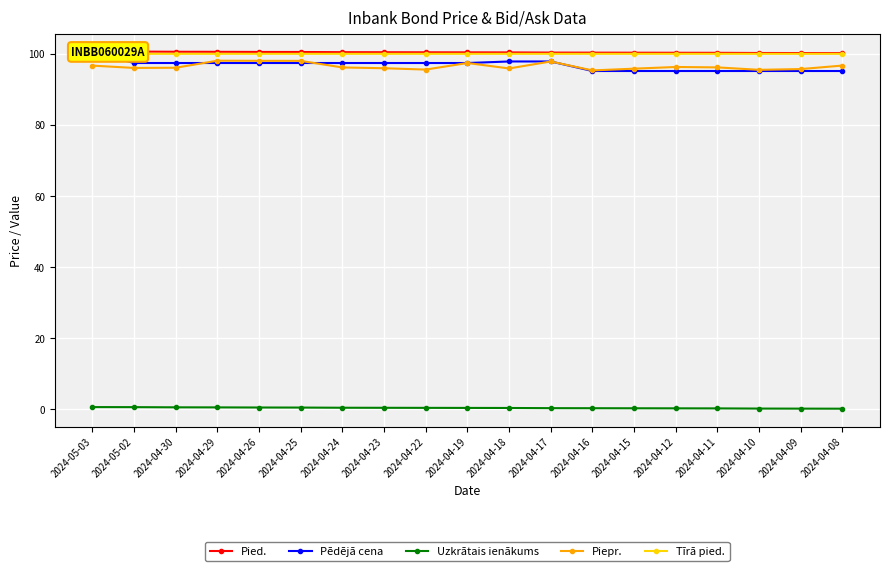

How many lines are shown in the chart?

5